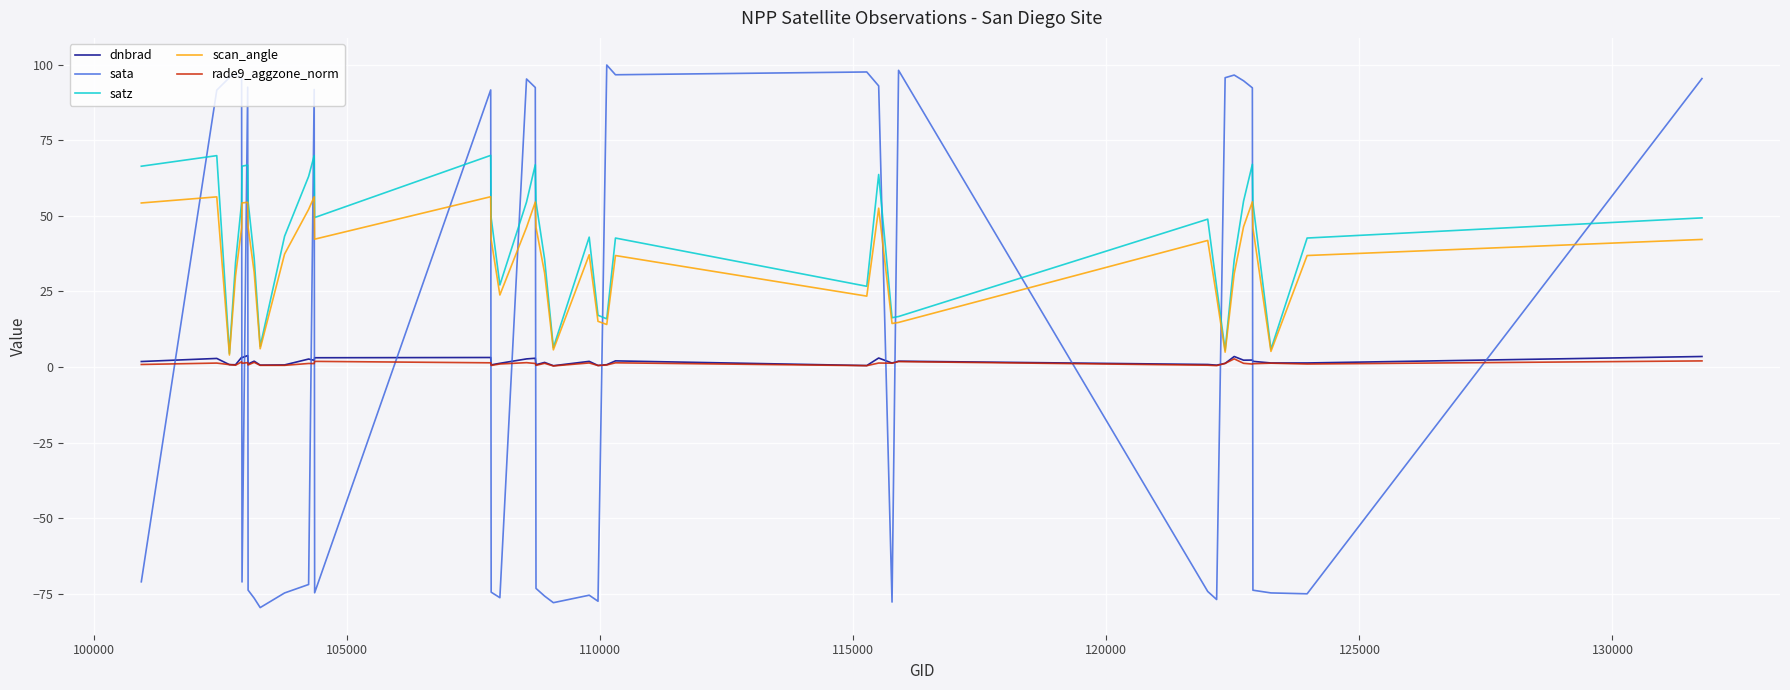

What is the maximum value for sata?

99.8